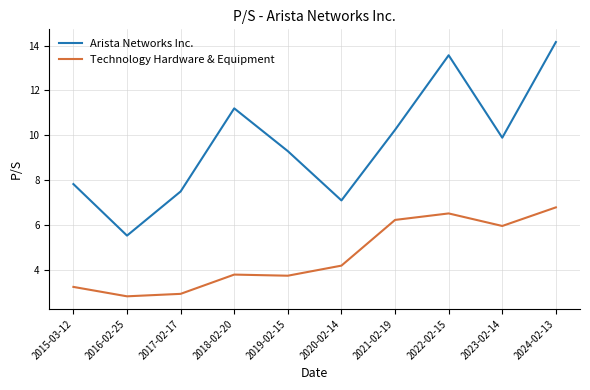

What is the maximum value shown in the chart?

14.2